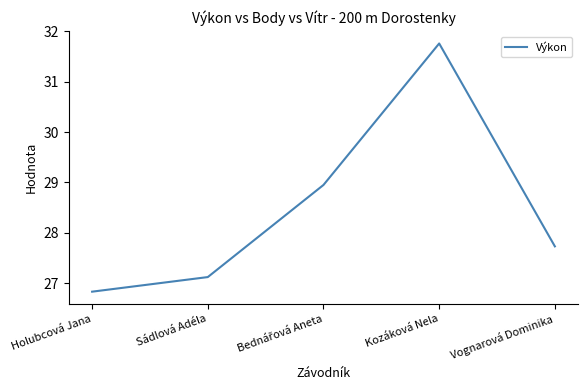

What position from the right is Vognarová Dominika?

1